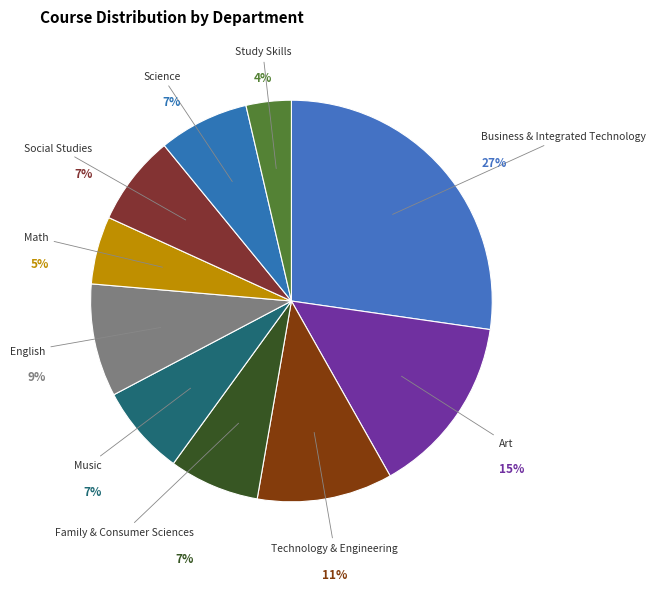

Rank the categories by value from highest to lowest.

Business & Integrated Technology, Art, Technology & Engineering, English, Family & Consumer Sciences, Music, Social Studies, Science, Math, Study Skills